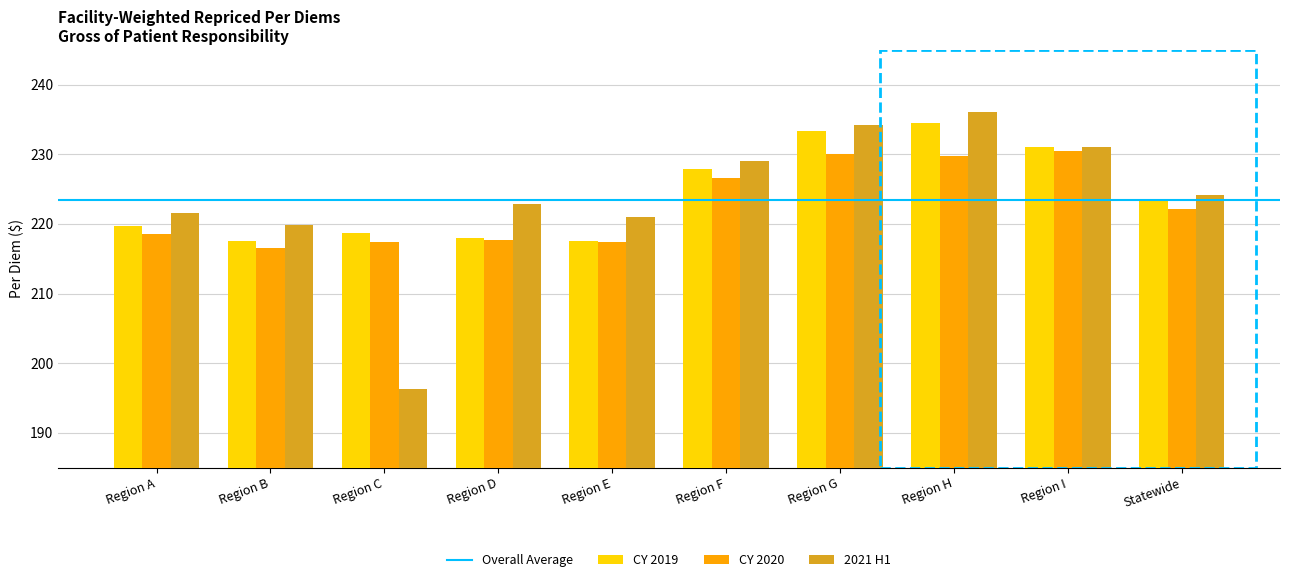

What is the label of the 1st bar from the left?

Region A